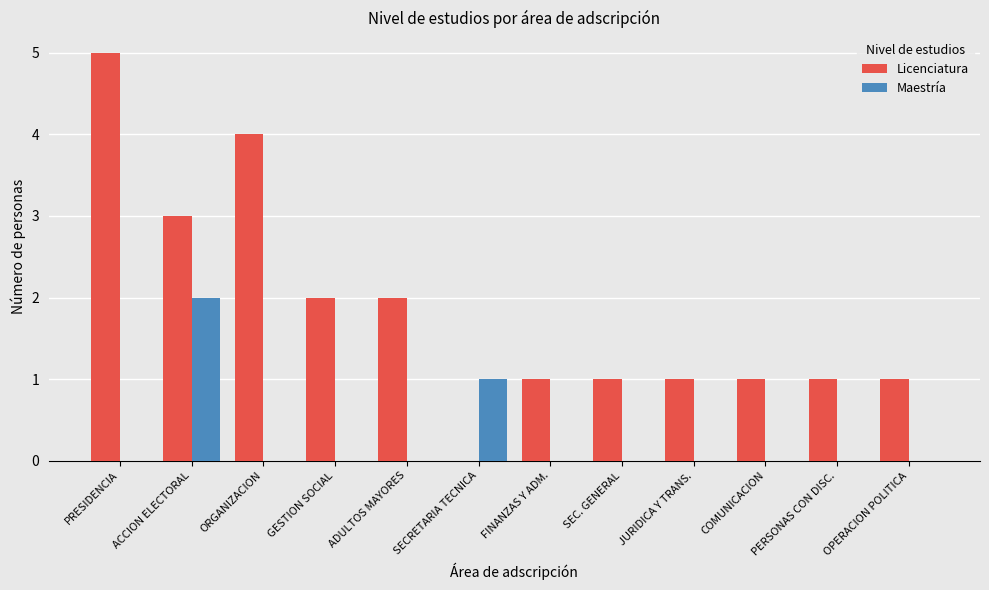

How many data points does each series have?

12